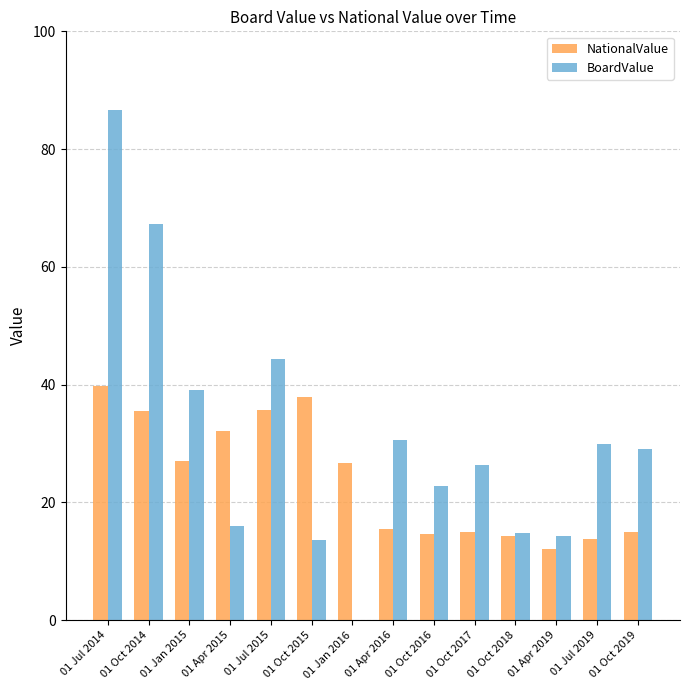

At which category is the sum across all series the highest?

01 Jul 2014